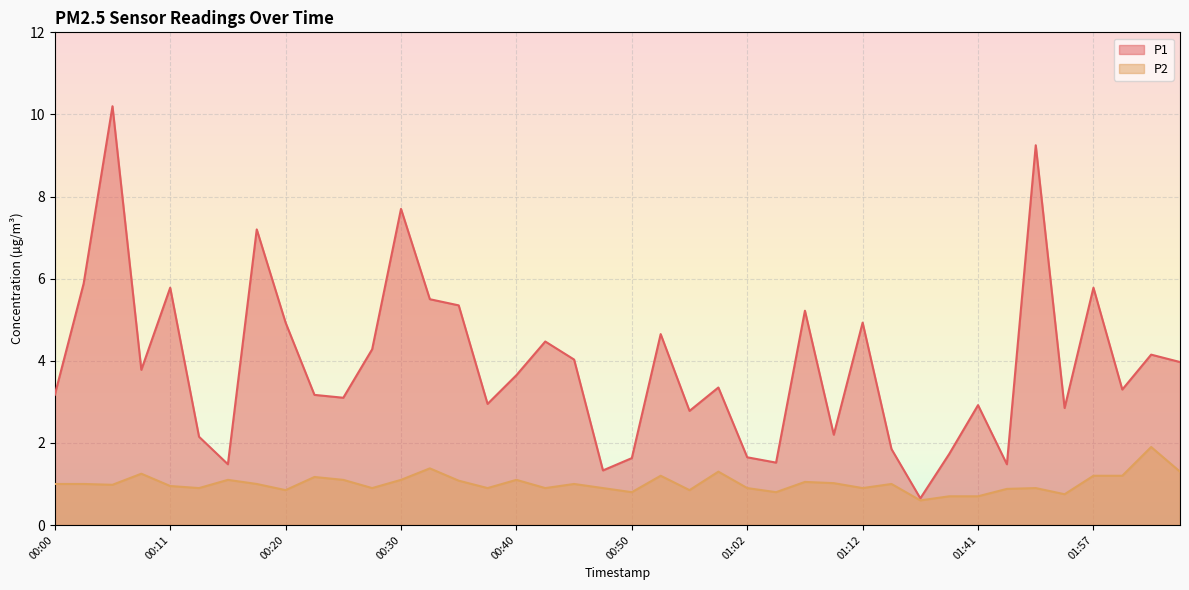

Between 00:55 and 02:07, which series saw the biggest shift?

P1